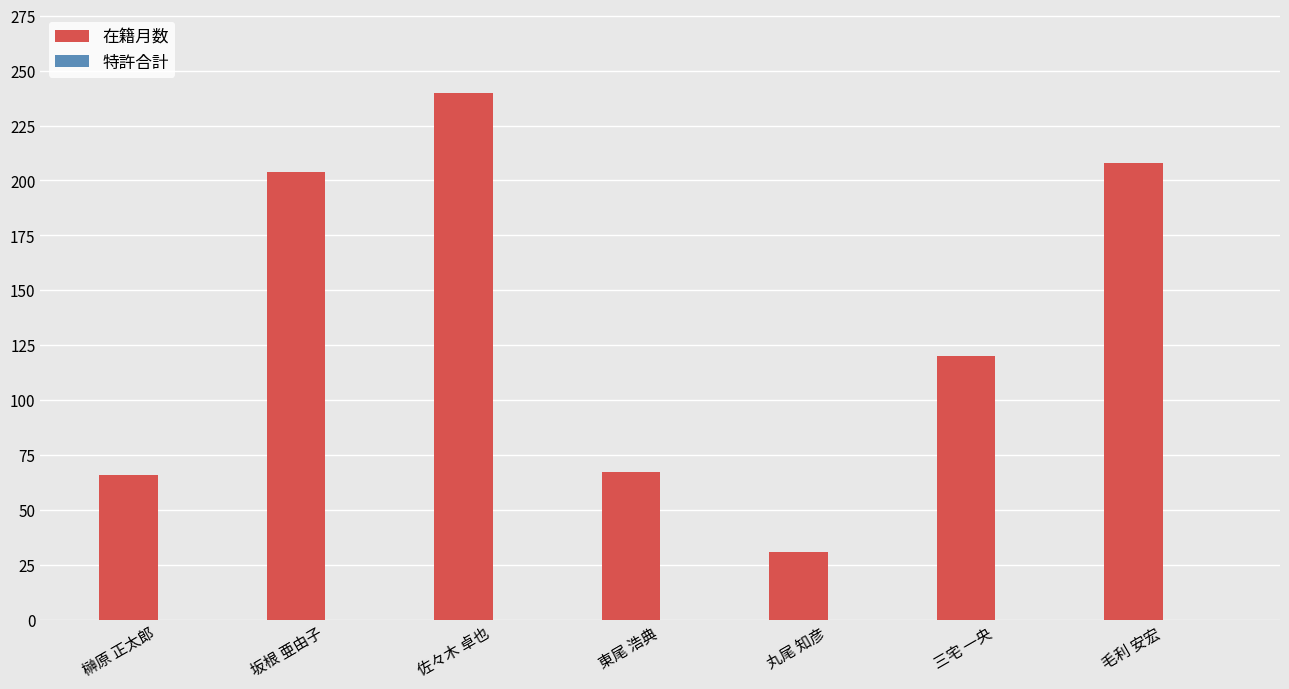

What is the greatest value displayed?

240